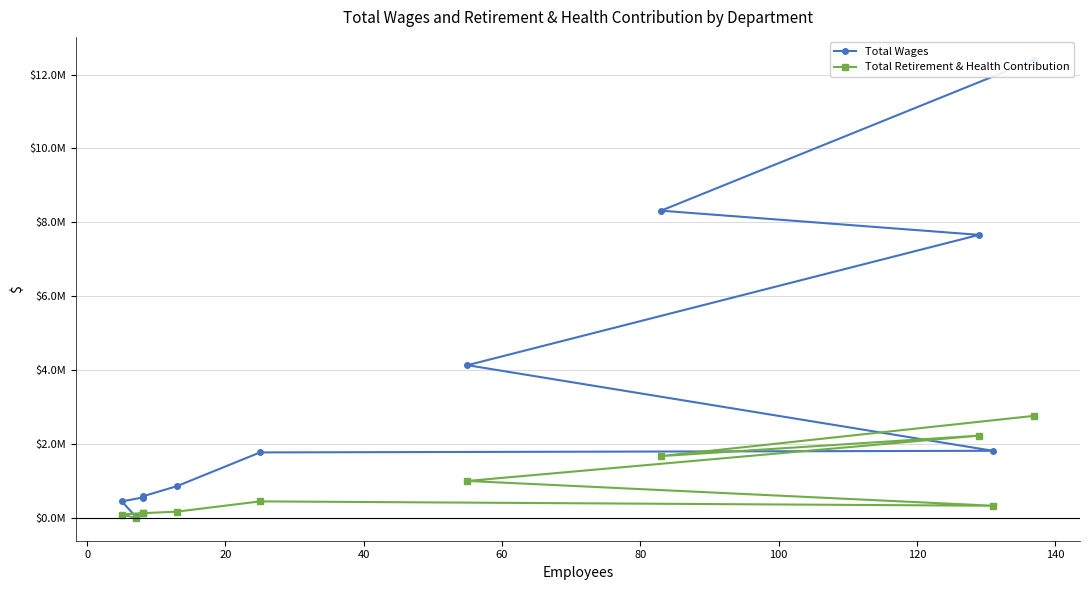

What is the lowest value of the Total Wages series?

36898